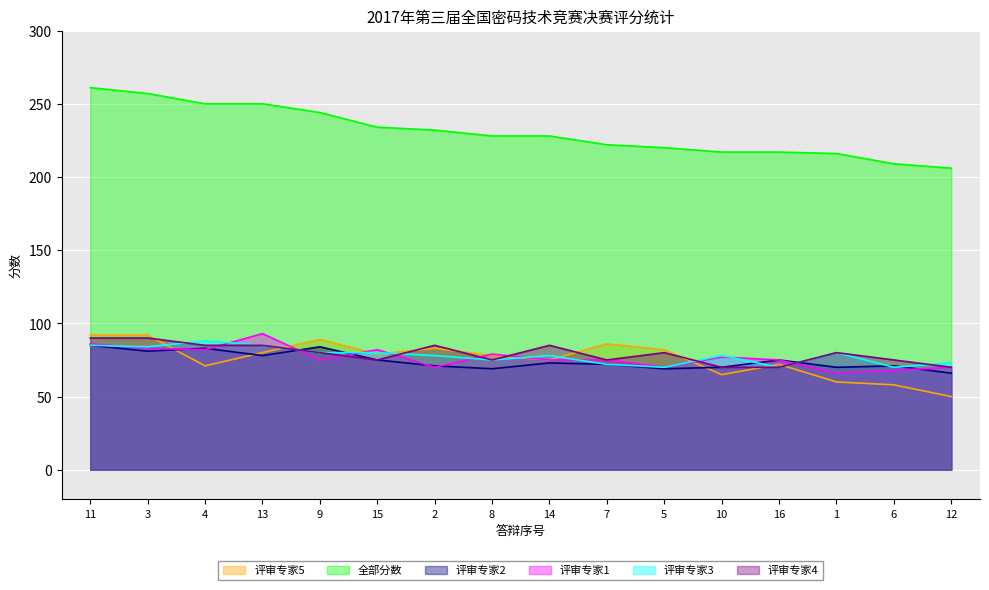

Is it true that 评审专家4 equals 34 at 3?

False